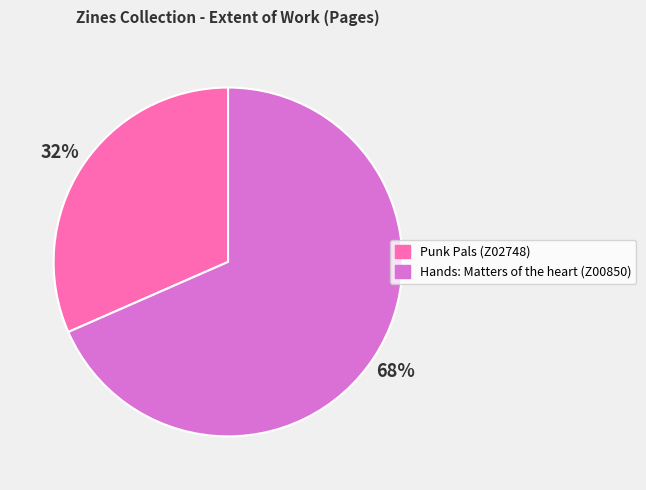

Rank the categories by value from lowest to highest.

Punk Pals (Z02748), Hands: Matters of the heart (Z00850)